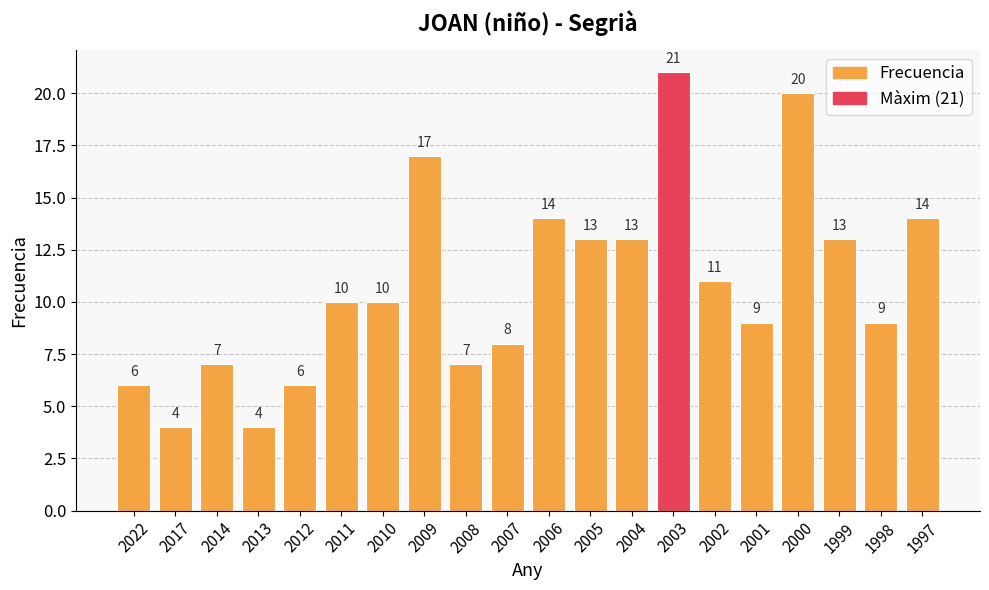

What is the approximate value at 2003, to the nearest 10?

20